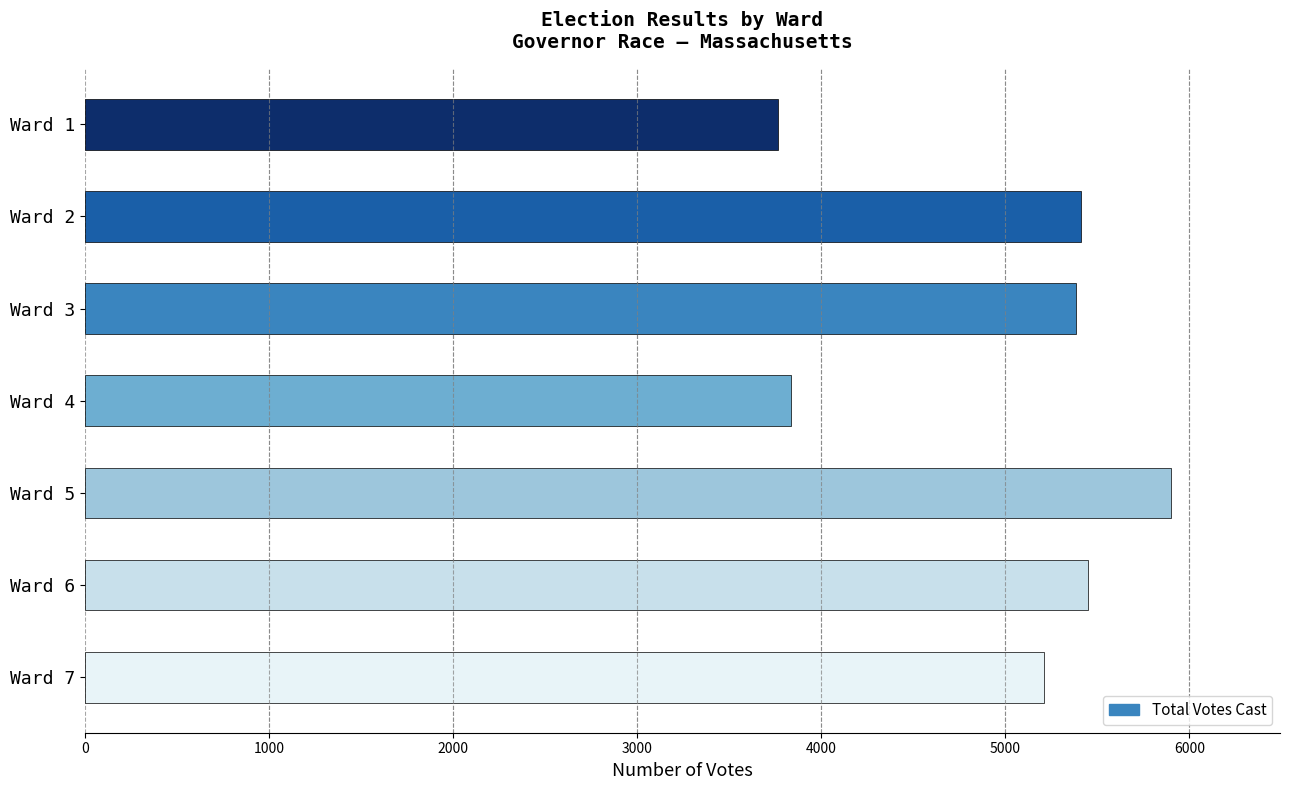

What is the smallest value displayed?

3765